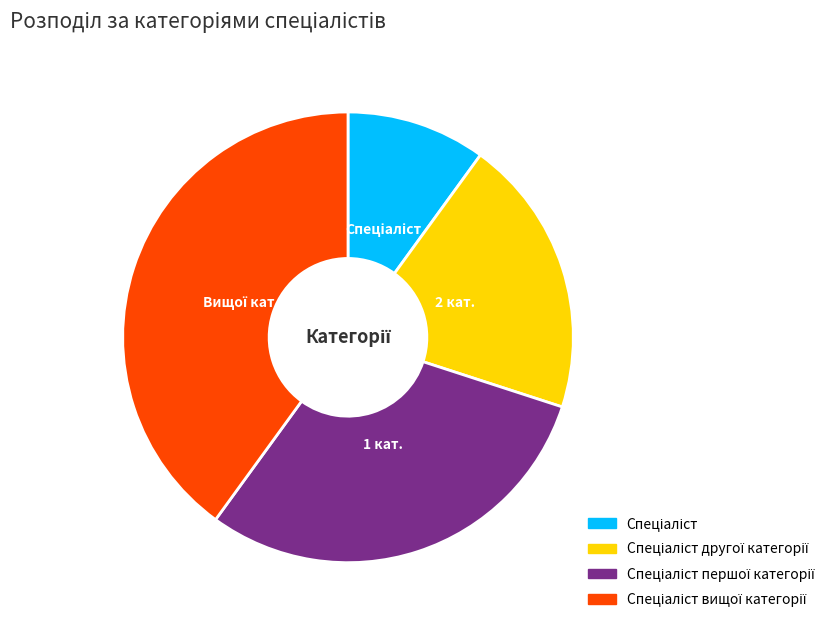

Does any single category account for the majority?

No